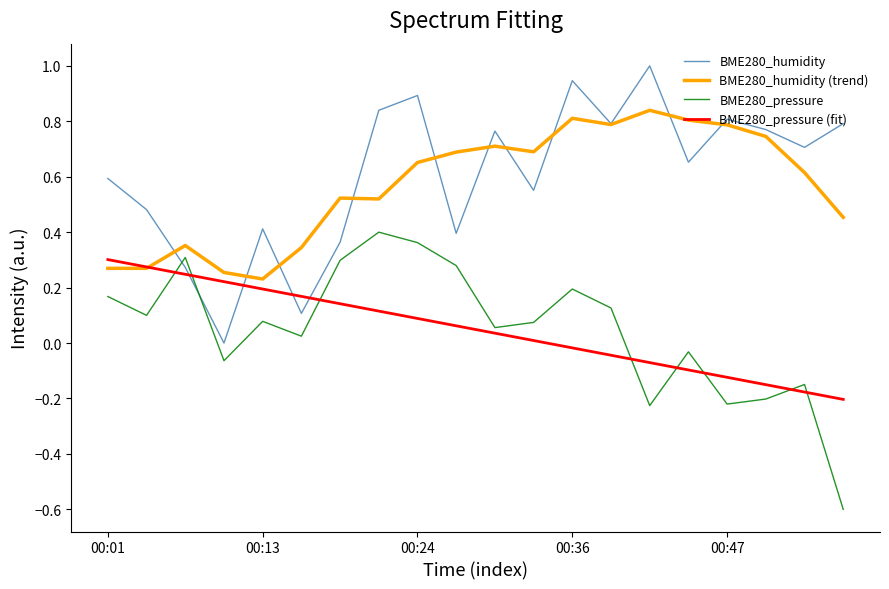

List the series in order of their peak value, lowest first.

BME280_pressure (fit), BME280_pressure, BME280_humidity (trend), BME280_humidity